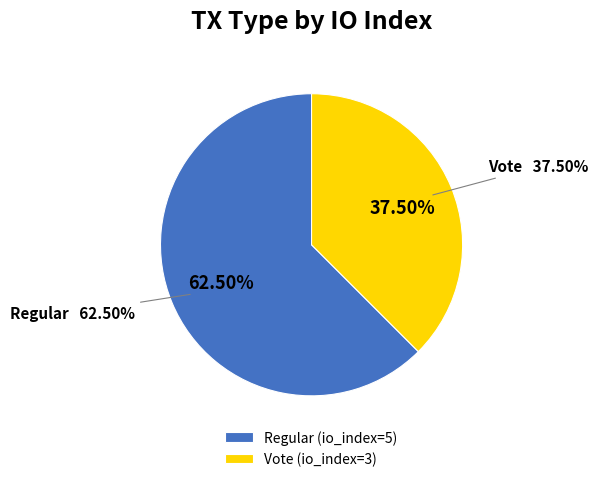

True or false: Vote (io_index=3) accounts for 38% of the total.

True